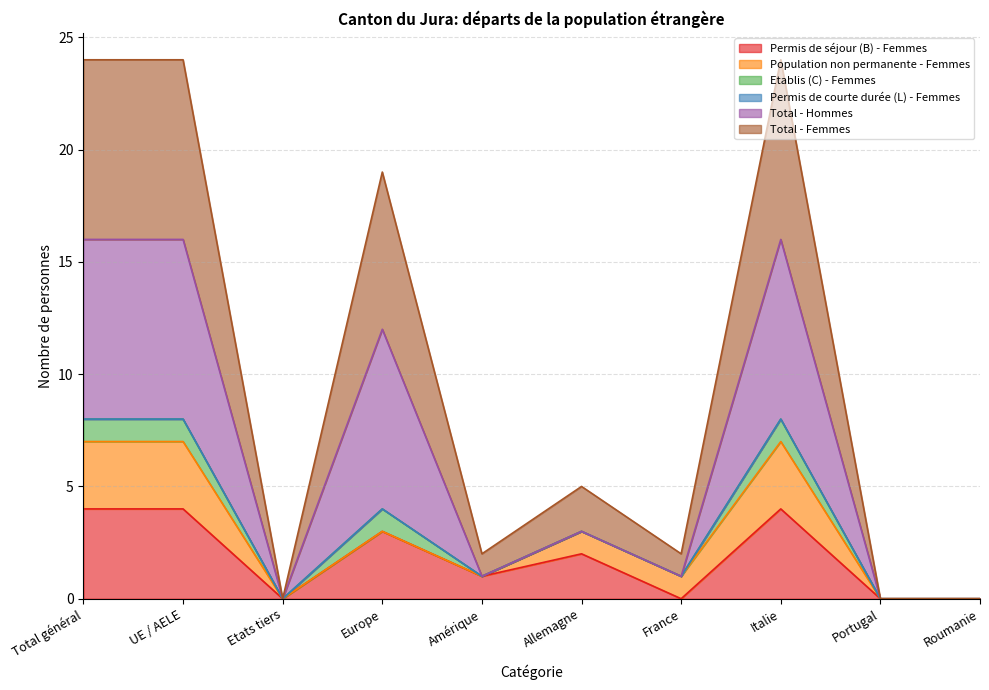

What is the approximate value of Permis de séjour (B) - Femmes at Europe?

3